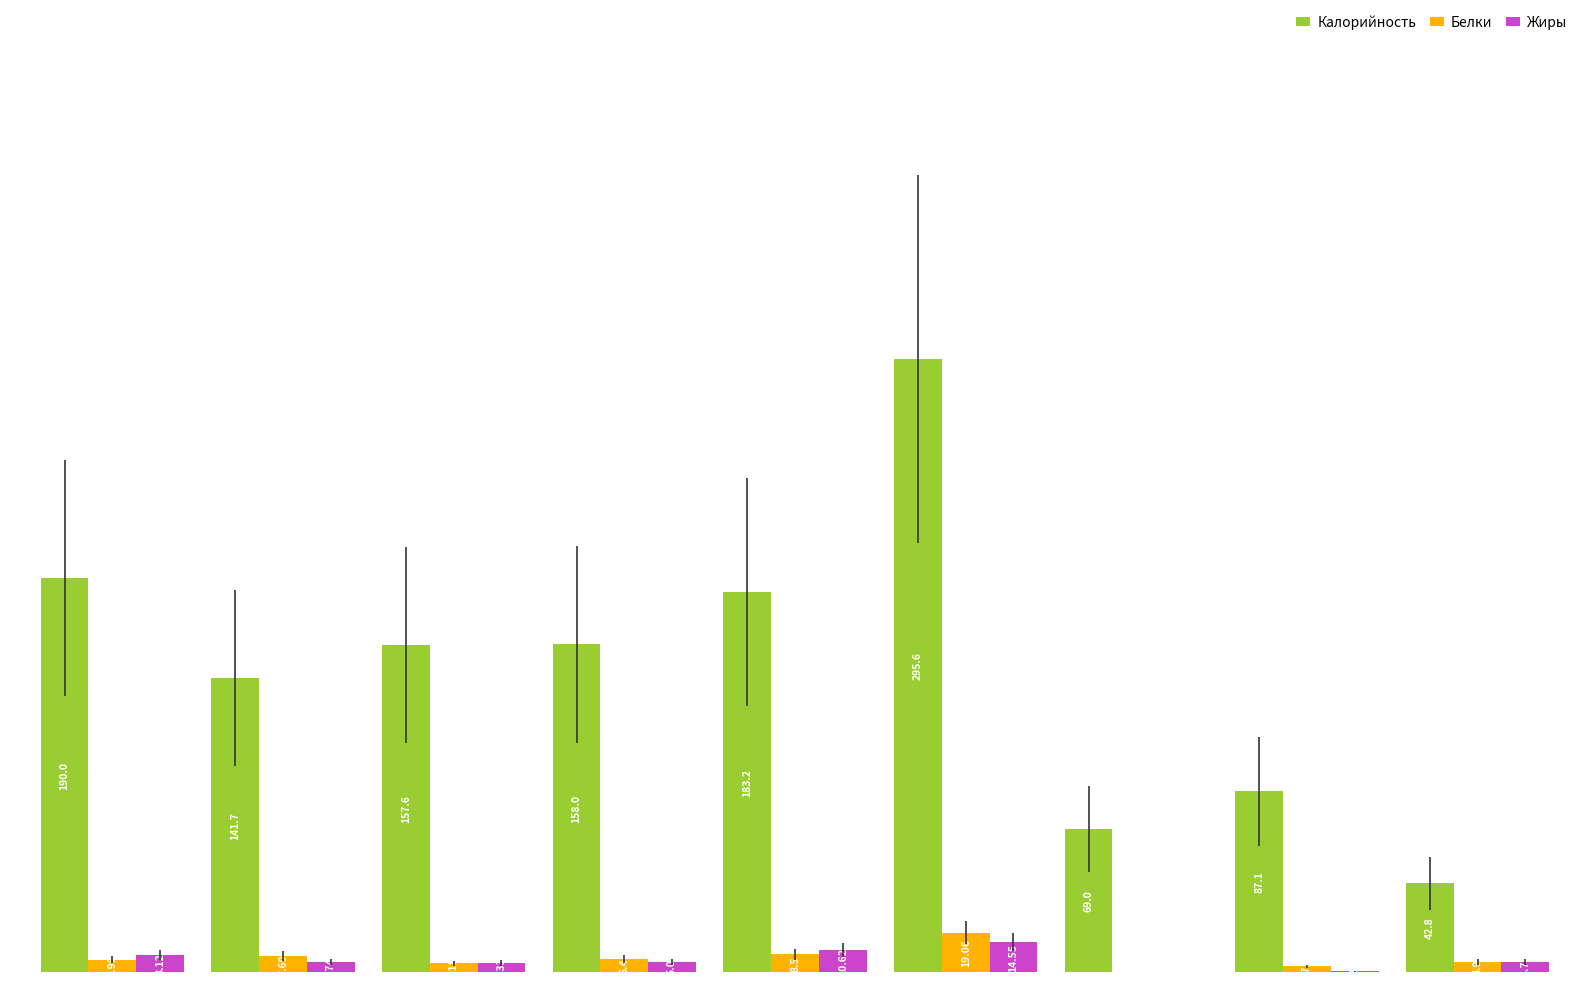

What is the difference between the second highest and second lowest values in the Белки series?

5.8